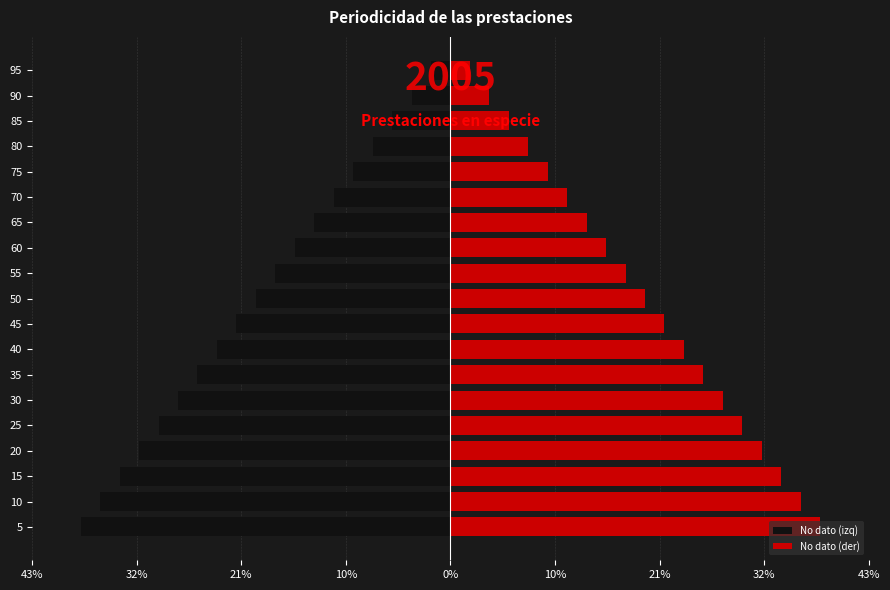

What is the smallest value displayed?

-38